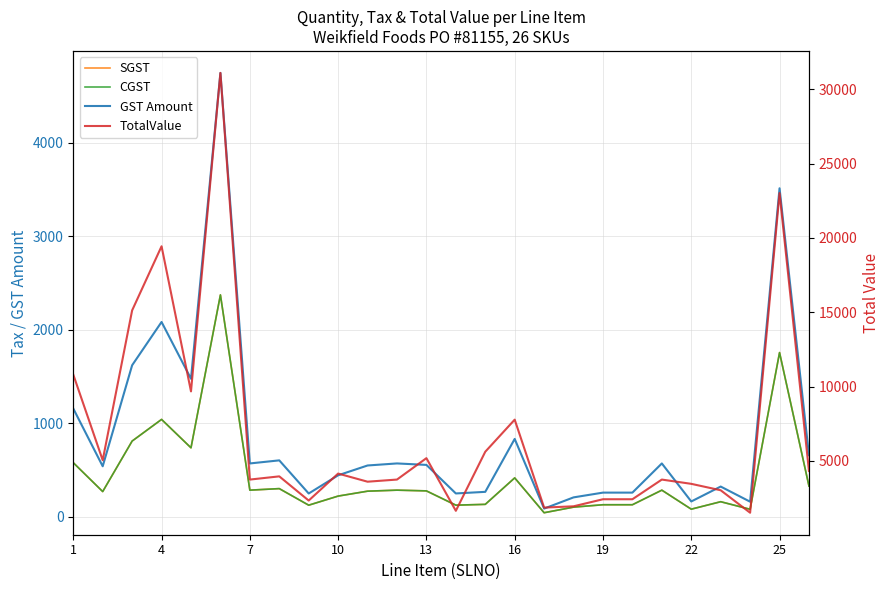

Reading left to right, what are all the values shown in this chart?

SGST: 578.9	270.4	810.2	1041.5	738.0	2372.3	285.5	301.9	124.9	222.2	274.6	285.6	277.7	125.2	133.7	416.5	44.2	104.2	129.6	129.6	285.5	82.3	162.0	81.0	1755.9	329.5
CGST: 578.9	270.4	810.2	1041.5	738.0	2372.3	285.5	301.9	124.9	222.2	274.6	285.6	277.7	125.2	133.7	416.5	44.2	104.2	129.6	129.6	285.5	82.3	162.0	81.0	1755.9	329.5
GST Amount: 1157.8	540.7	1620.4	2083.0	1476.1	4744.7	571.0	603.9	249.8	444.3	549.2	571.1	555.4	250.3	267.4	833.1	88.5	208.3	259.2	259.2	571.0	164.6	324.0	162.0	3511.8	659.0
TotalValue: 10806.0	5046.0	15127.0	19440.0	9676.8	31104.0	3743.0	3959.0	2331.4	4147.2	3600.0	3744.0	5183.5	1641.2	5616.0	7775.3	1857.5	1944.0	2419.2	2419.2	3743.0	3456.0	3024.0	1512.0	23020.0	4320.0